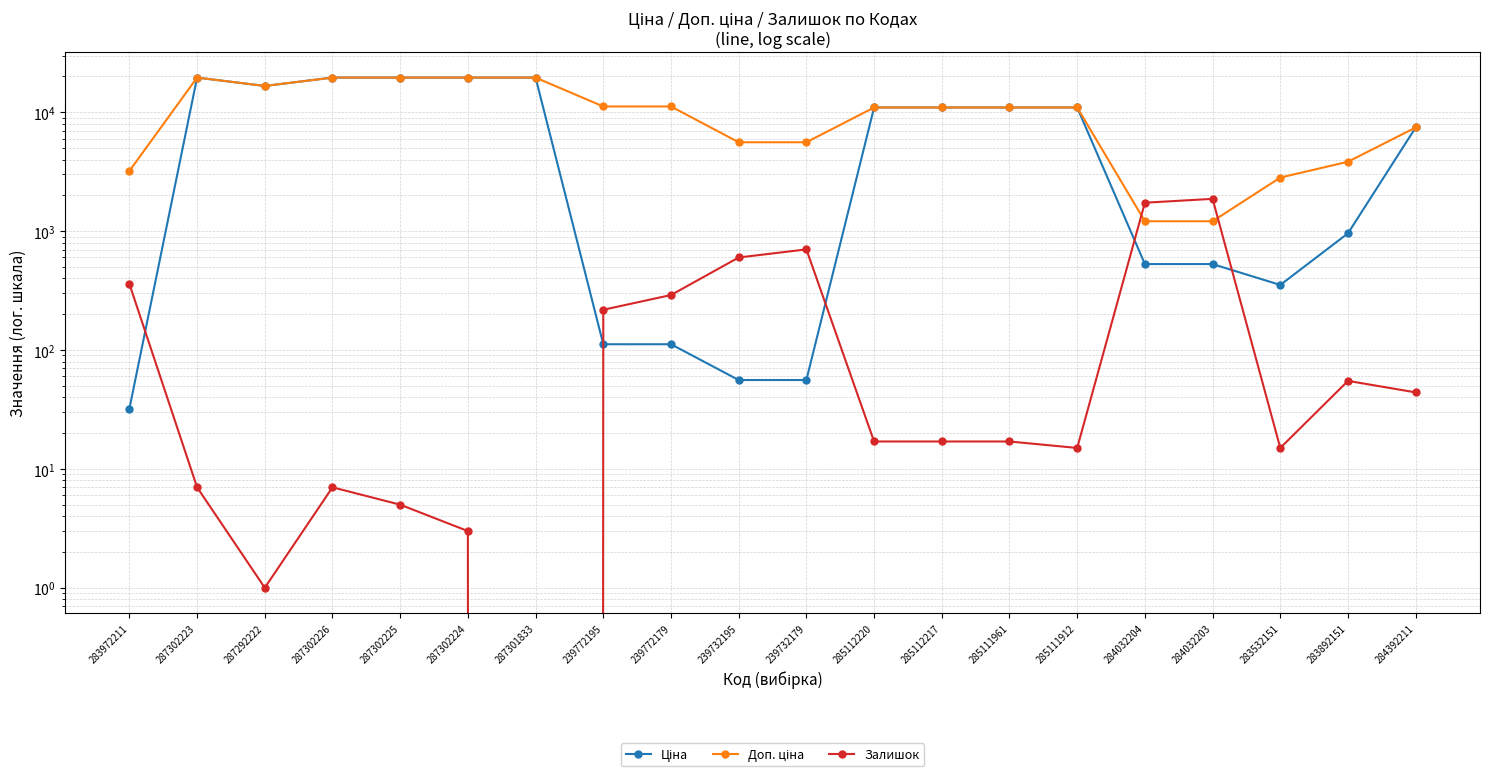

True or false: Залишок has more than 2 interior local peaks.

True